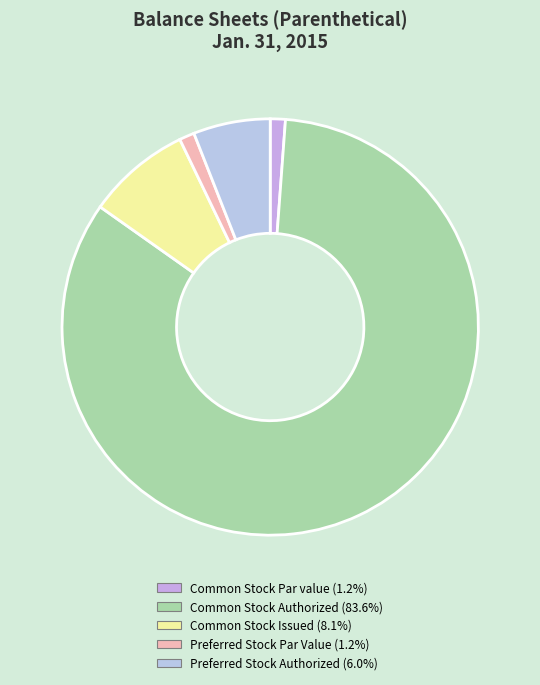

Count the number of slices in the pie.

5